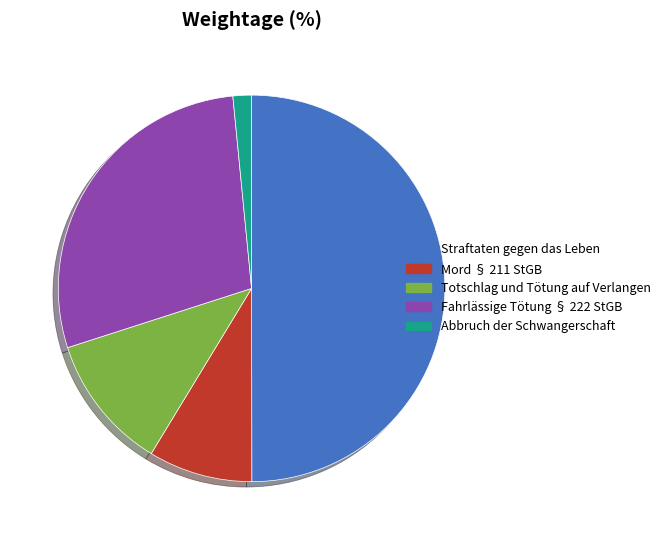

What is the smallest slice in the pie chart?

Abbruch der Schwangerschaft